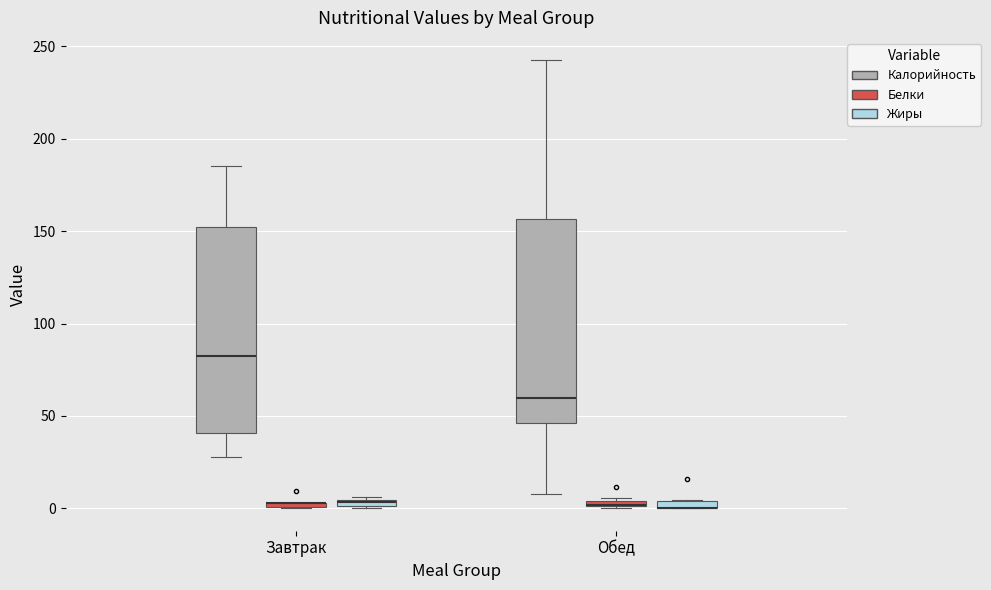

Where is the lower edge of the box for Обед (Белки) on the y-axis? The values are not printed on the chart, so give them approximately, as read against the axis.

0